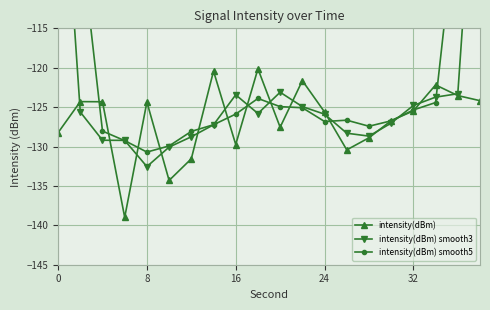

What is the value of the intensity(dBm) smooth3 point at the 1st from the left?

-84.2